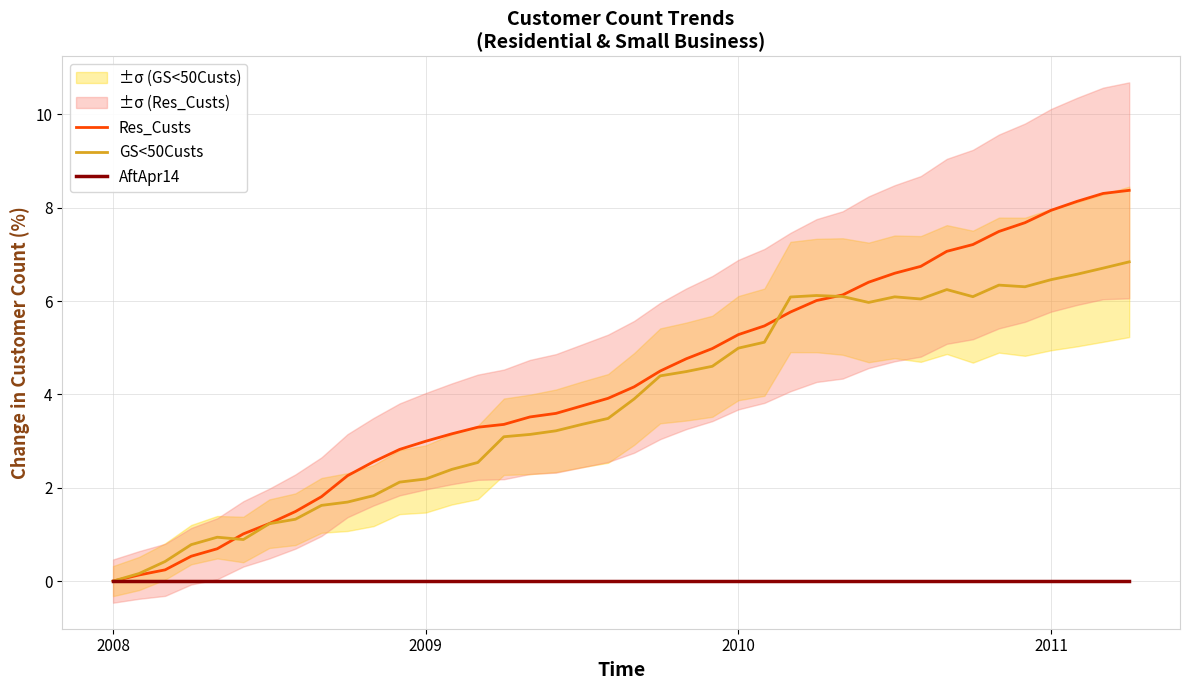

Which series has the largest total across all categories?

Res_Custs